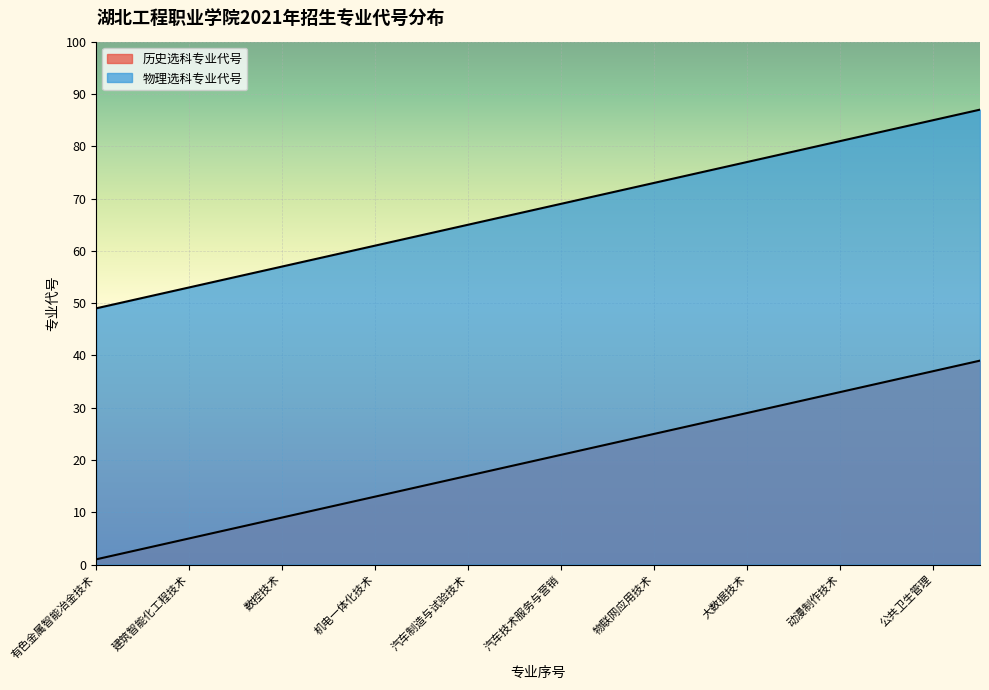

What is the spread (max minus min) of values at 电子信息工程技术?

48